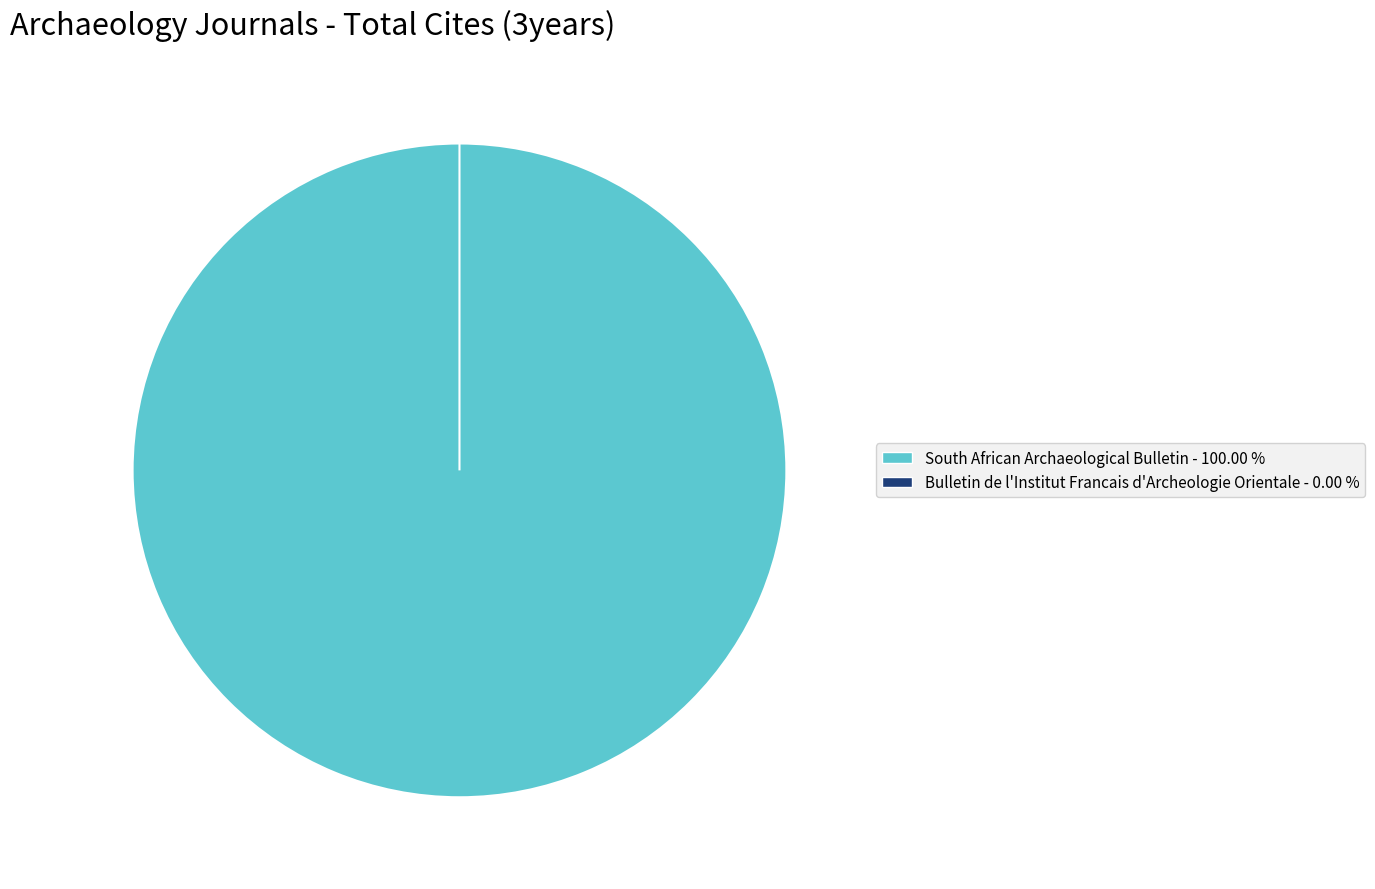

What is the smallest slice in the pie chart?

Bulletin de l'Institut Francais d'Archeologie Orientale